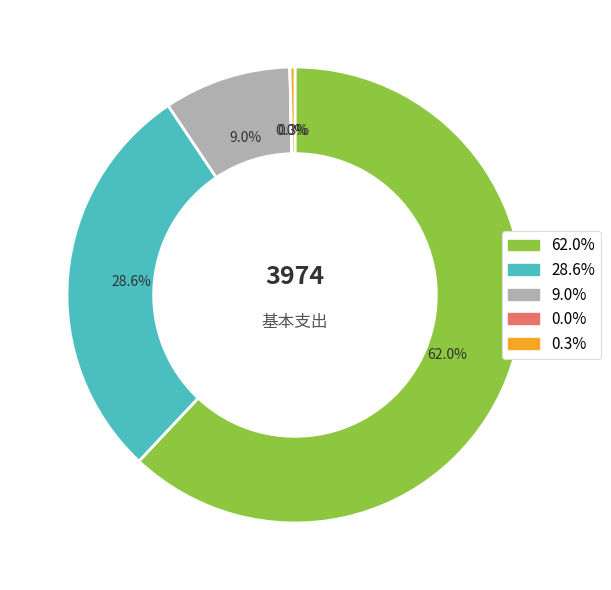

Is there a majority slice in this chart?

Yes